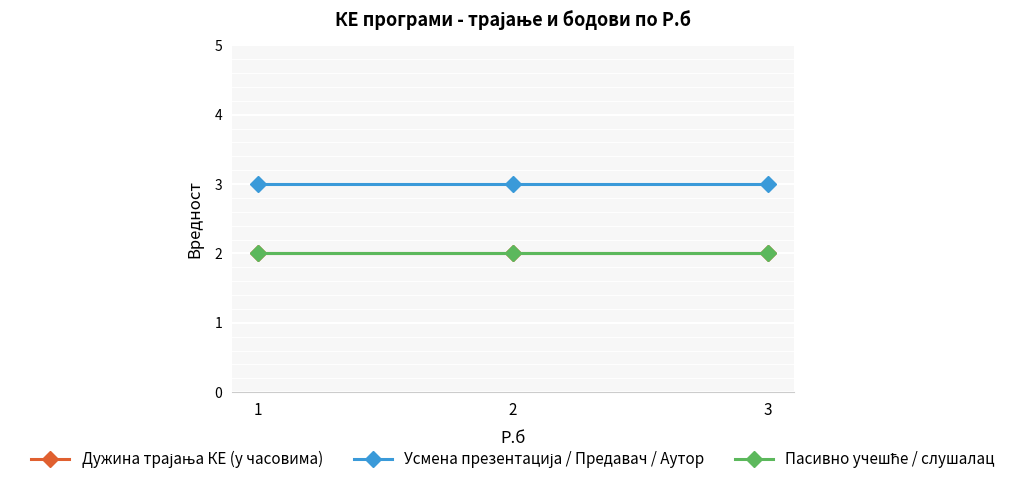

Reading right to left, what are all the values shown in this chart?

Дужина трајања КЕ (у часовима): 2	2	2
Усмена презентација / Предавач / Аутор: 3	3	3
Пасивно учешће / слушалац: 2	2	2